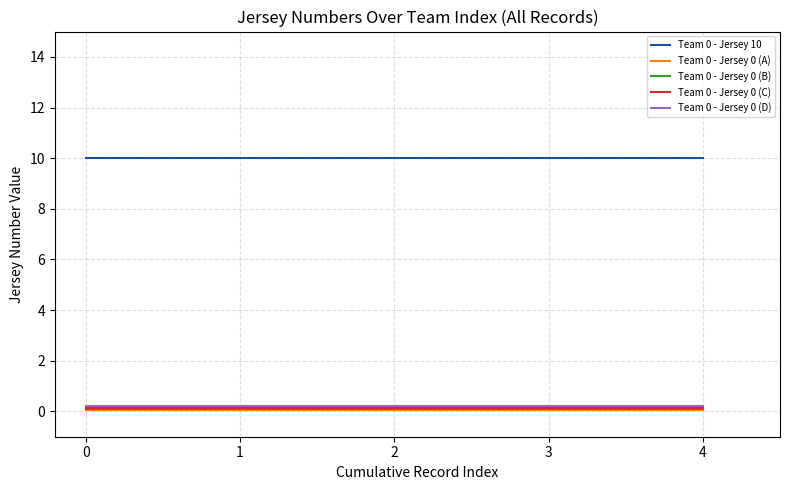

What is the maximum value shown in the chart?

10.0